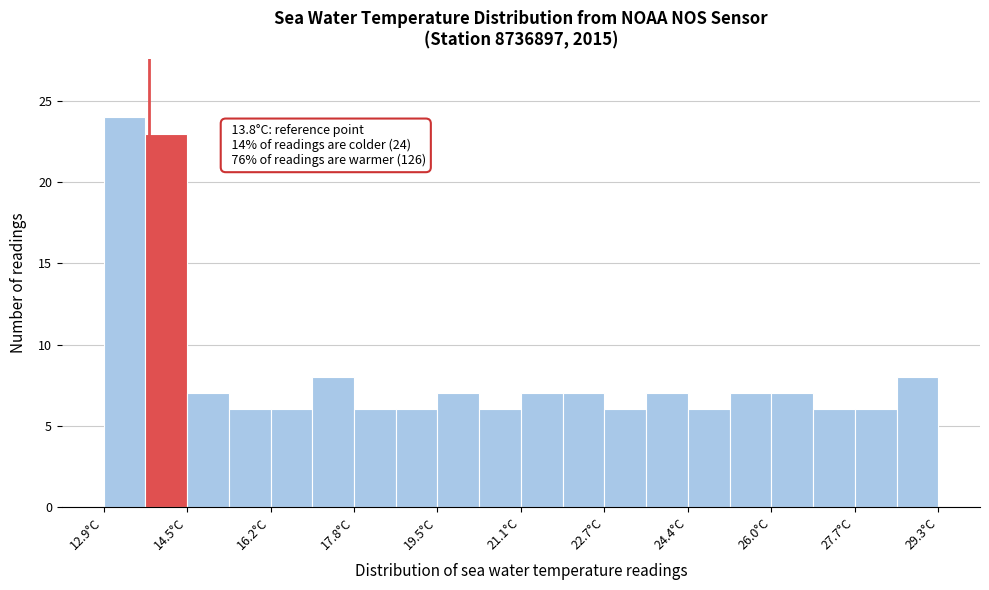

Over which range of the x-axis is the bar tallest?

12.90 to 13.72